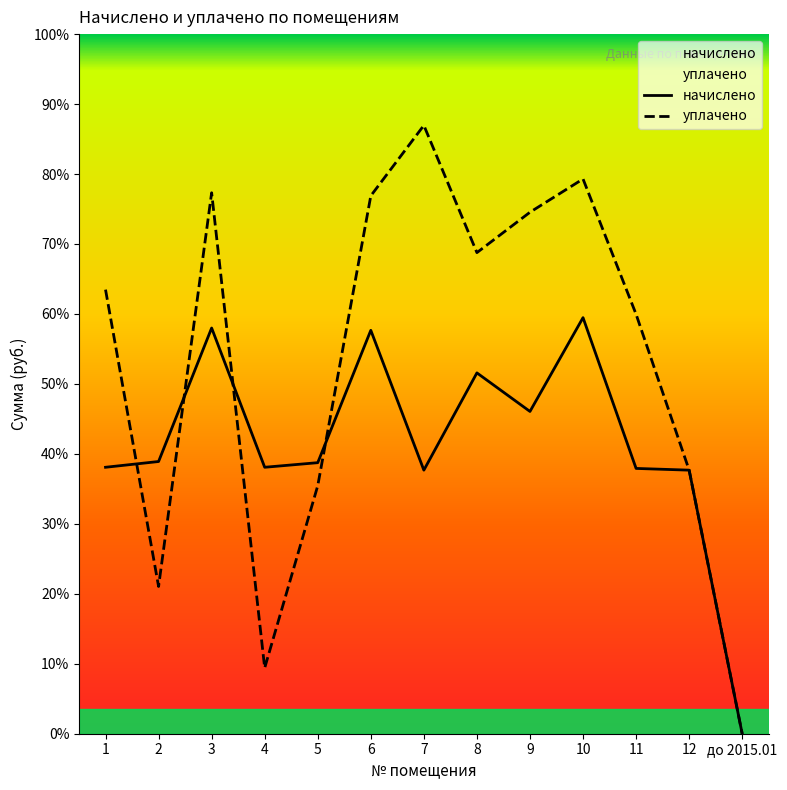

Which has a higher value, 3 or 8?

3